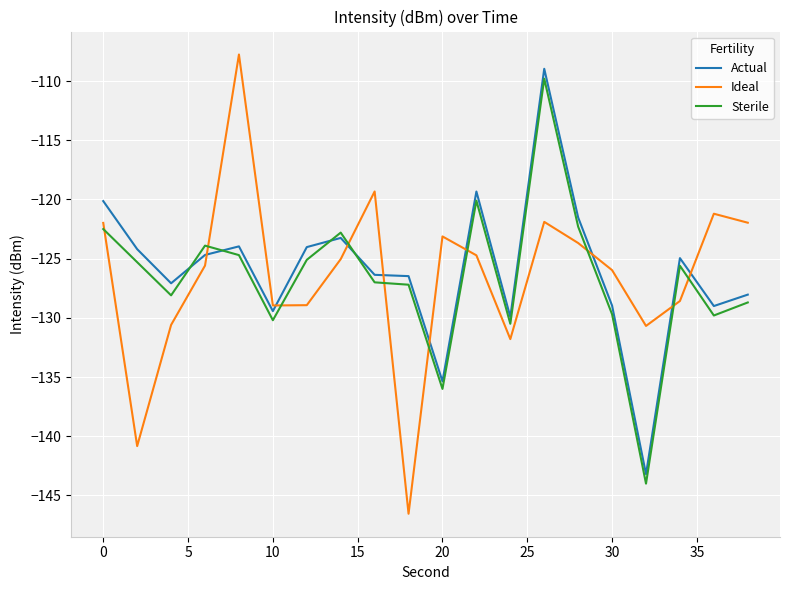

Which series has the largest range (max minus min)?

Ideal